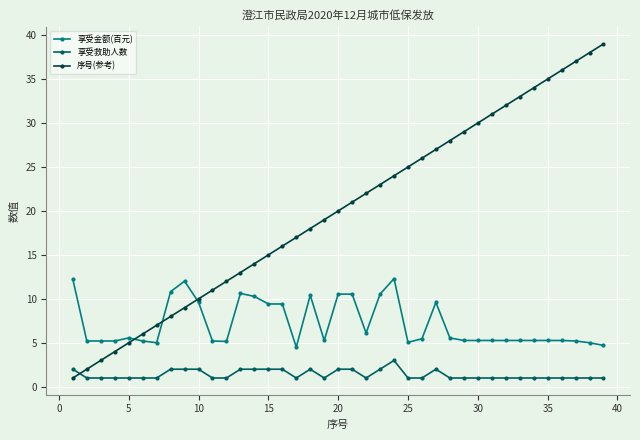

Which series has the widest spread of values?

序号(参考)